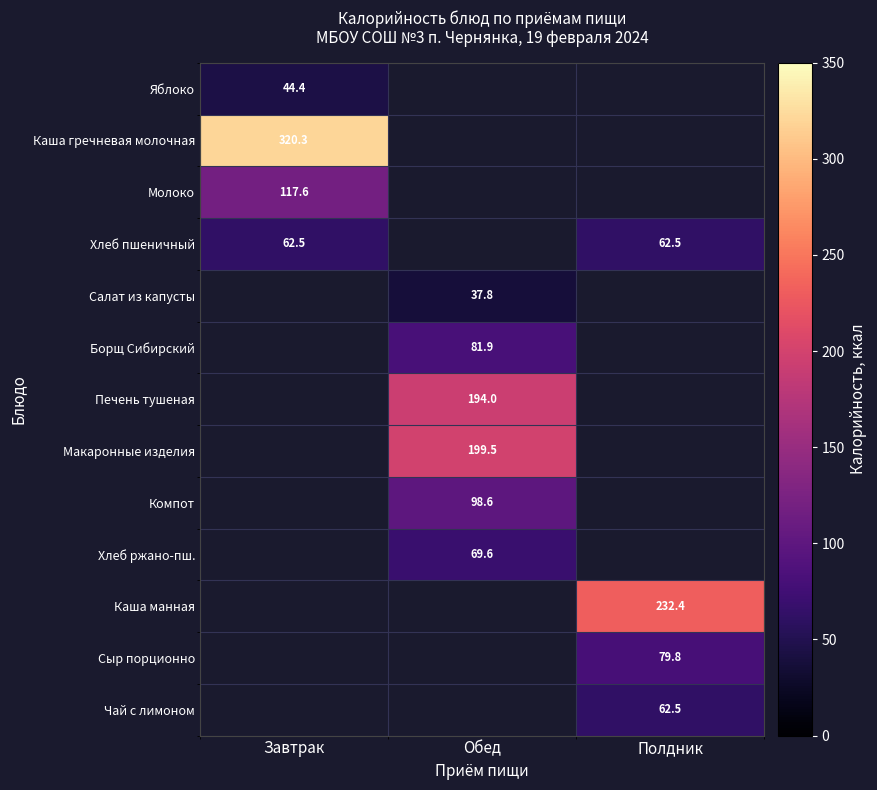

The Хлеб ржано-пш. series shows 48.5 at Обед. True or false?

False